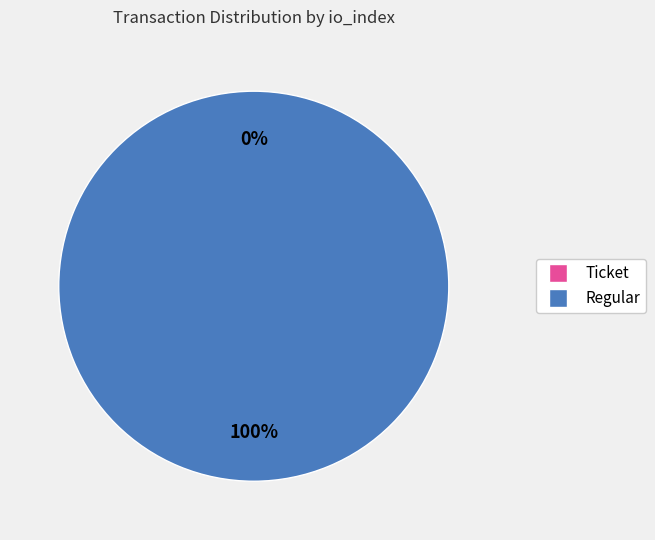

Which slice is the smallest?

Ticket